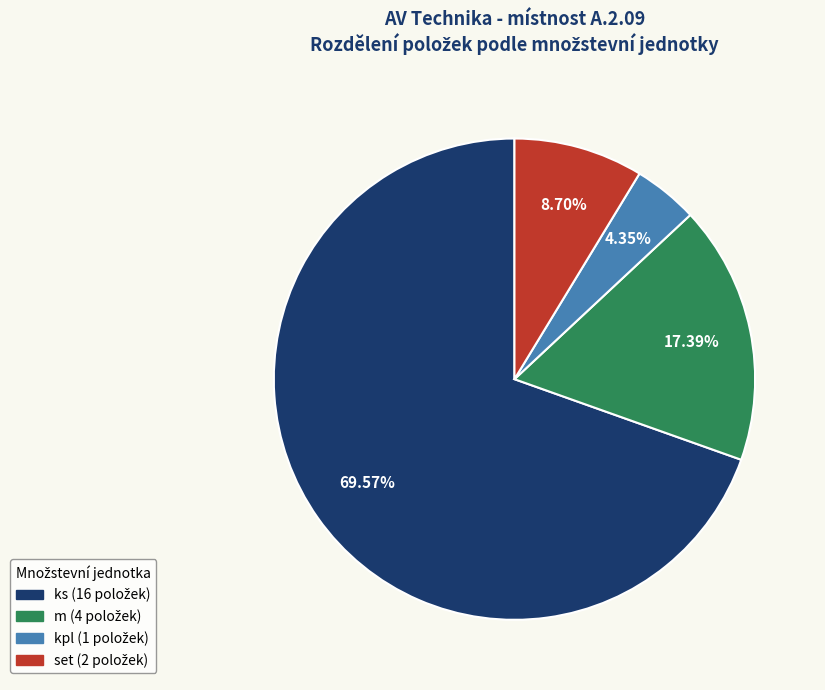

How many slices are in this pie chart?

4